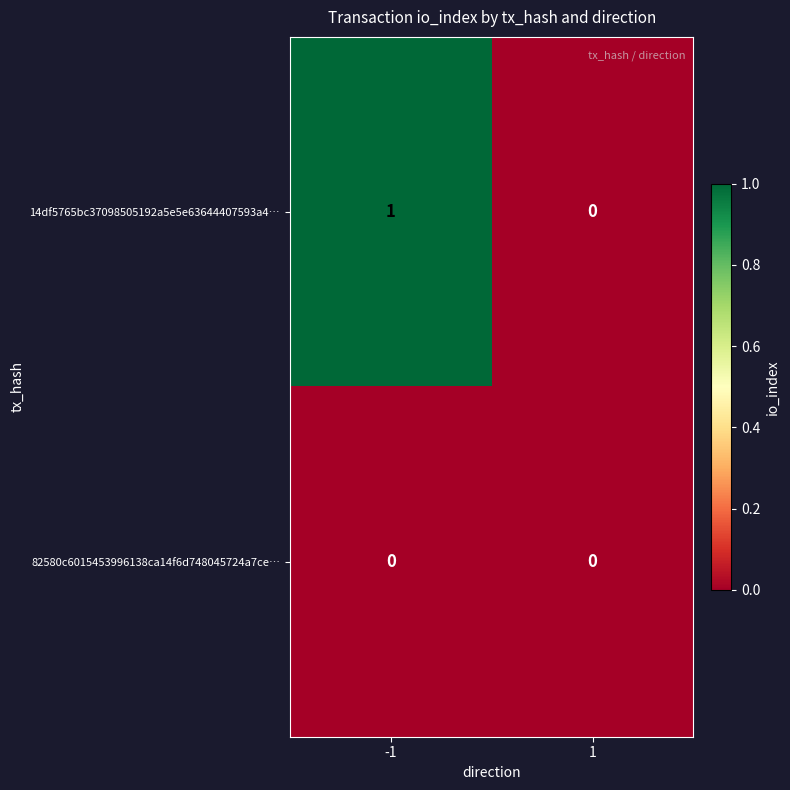

At -1, list the series in order from smallest to largest.

82580c6015453996138ca14f6d748045724a7ce…, 14df5765bc37098505192a5e5e63644407593a4…